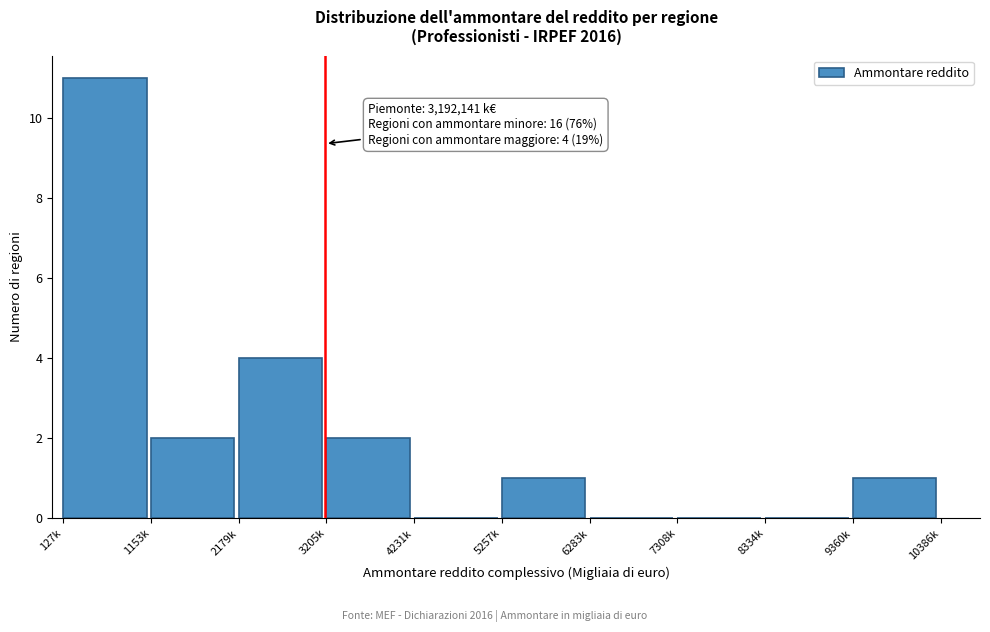

Reading left to right, what are all the values shown in this chart?

127k=11	1153k=2	2179k=4	3205k=2	4231k=0	5257k=1	6283k=0	7308k=0	8334k=0	9360k=1